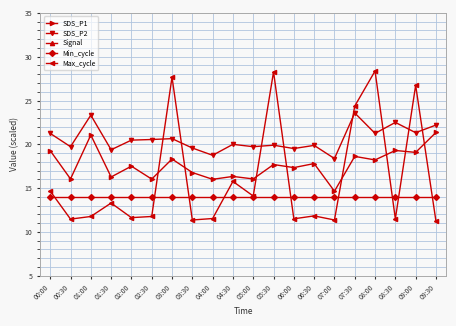

What is the highest value of the Max_cycle series?

28.4